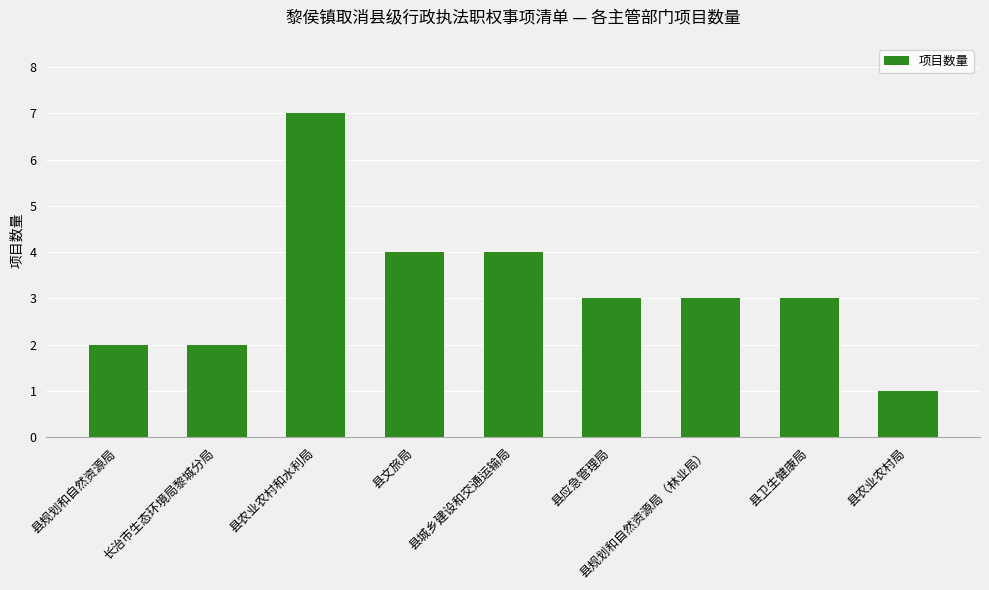

What value does the data have at 县文旅局?

4